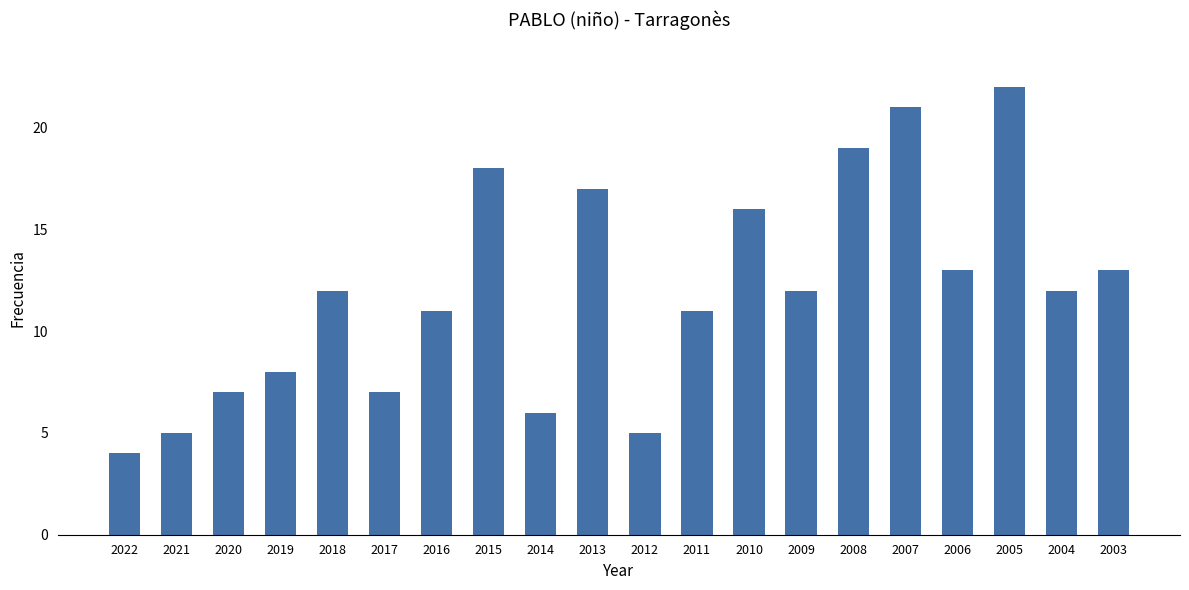

The chart shows a value of 12 at 2017. True or false?

False